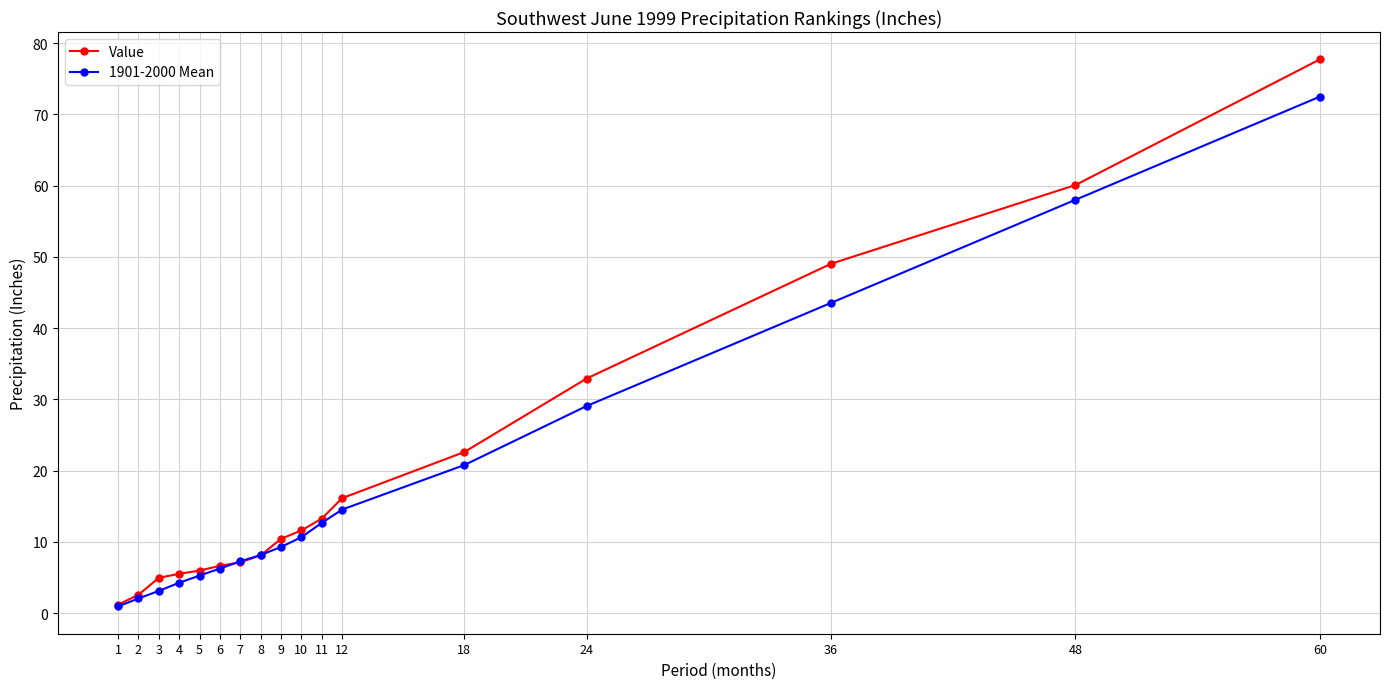

List the series in order of their peak value, lowest first.

1901-2000 Mean, Value